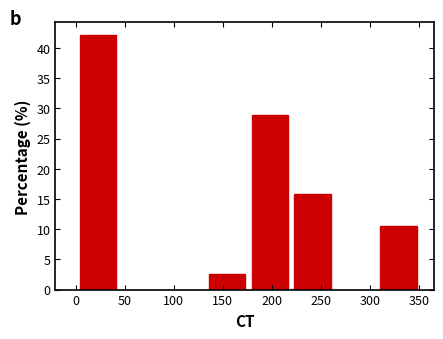

Reading left to right, transcribe this chart: for each bar, give the range it covers on the x-axis and its height. Neither the bar edges nor the heights are printed on the chart, so give them approximately, as read against the axes.

0 to 45: 42.0
45 to 90: 0
90 to 130: 0
130 to 175: 2.5
175 to 220: 29.0
220 to 265: 16.0
265 to 305: 0
305 to 350: 10.5